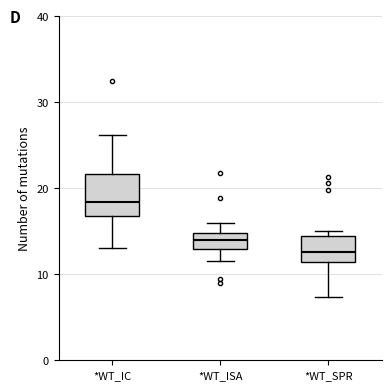

Comparing the boxes themselves (not the whiskers), which one is the tallest?

*WT_IC